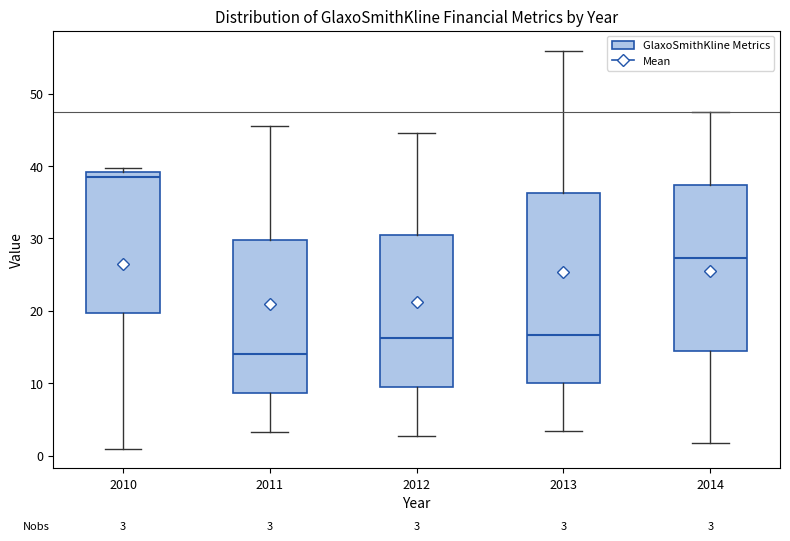

Which box's median line is the highest?

2010